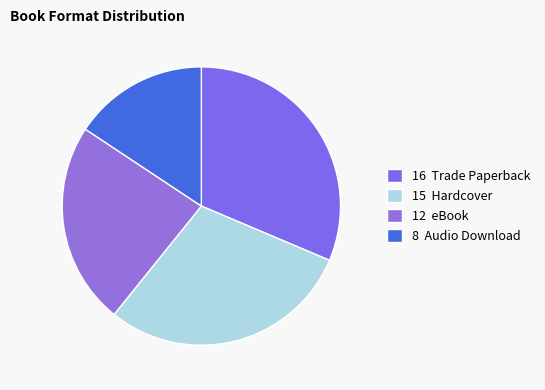

Rank the categories by value from highest to lowest.

16 Trade Paperback, 15 Hardcover, 12 eBook, 8 Audio Download